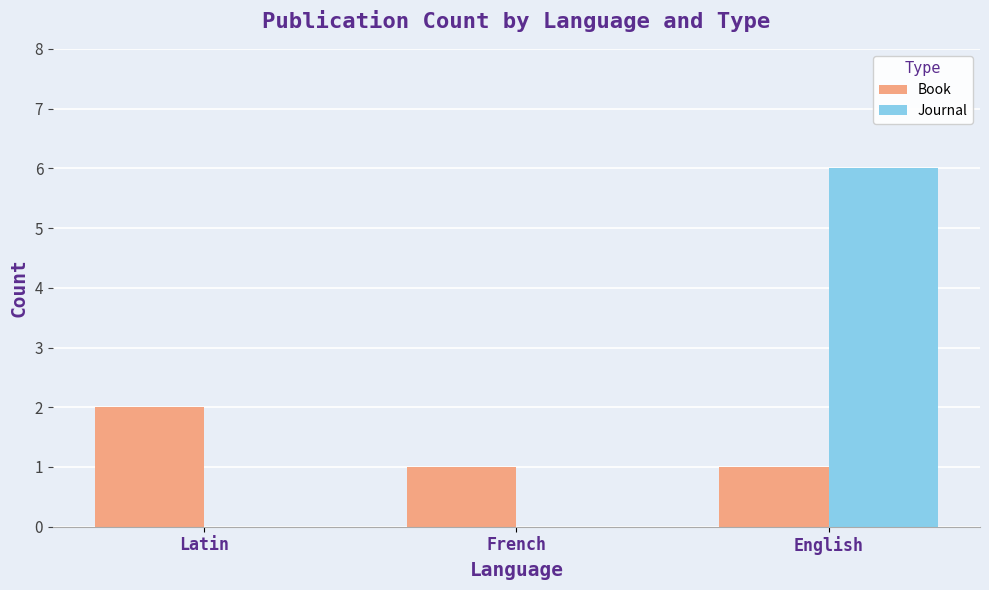

What is the approximate value of Journal at English?

6